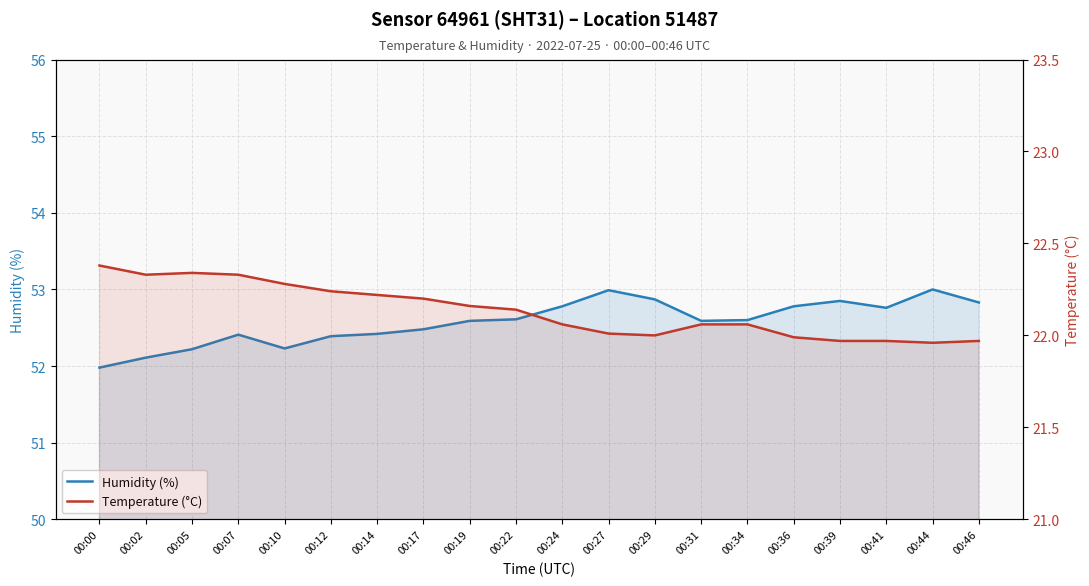

What is the average value of the Temperature (°C) series?

22.1